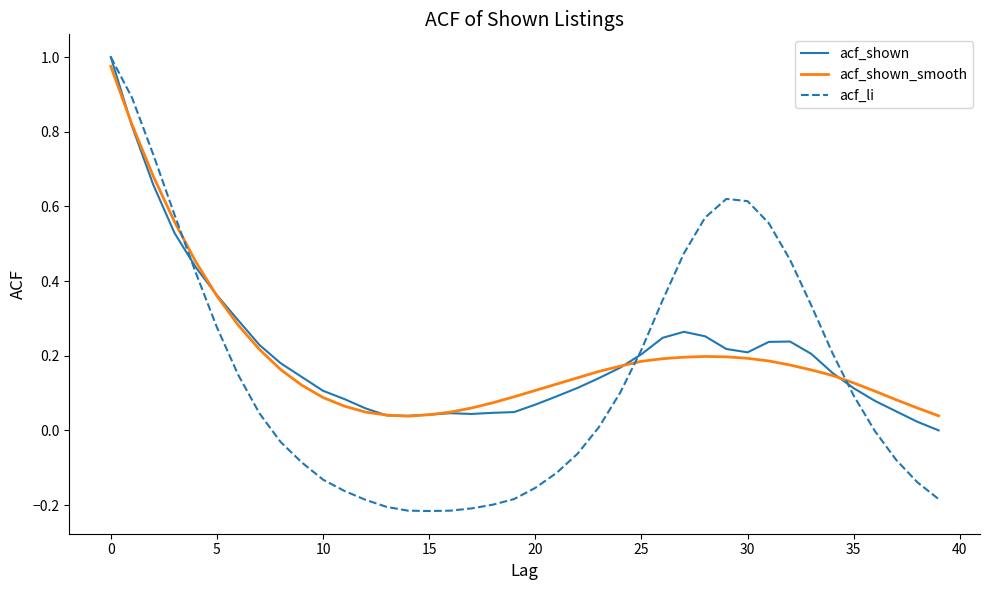

At how many categories does at least one series exceed 0?

40